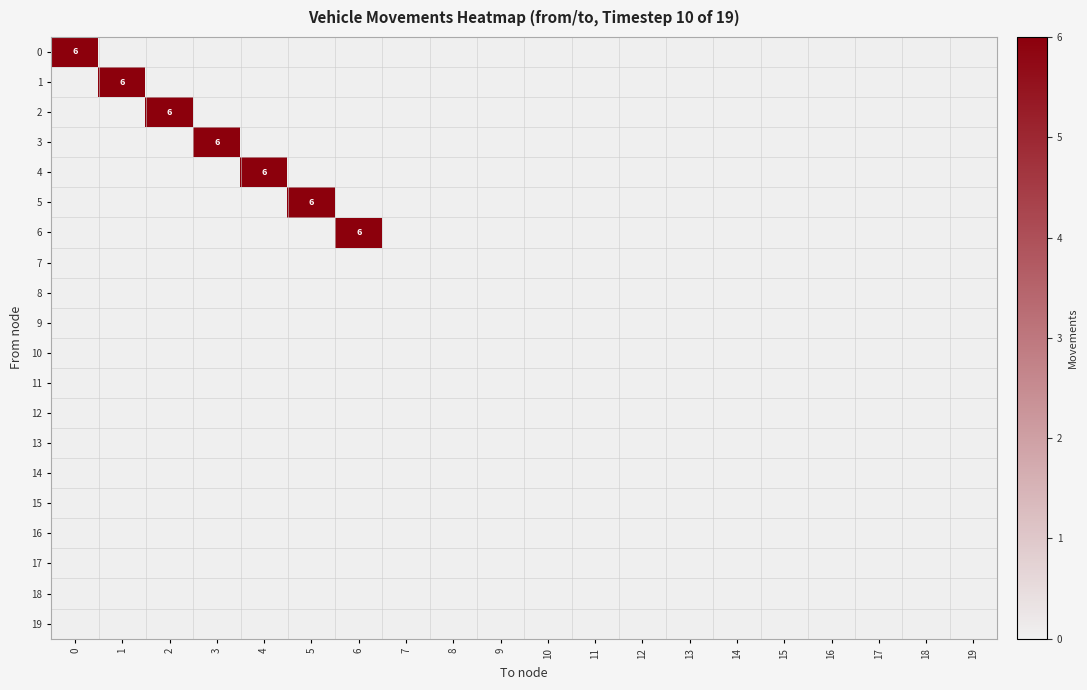

Rank the categories by 12 value from lowest to highest.

0, 1, 2, 3, 4, 5, 6, 7, 8, 9, 10, 11, 12, 13, 14, 15, 16, 17, 18, 19